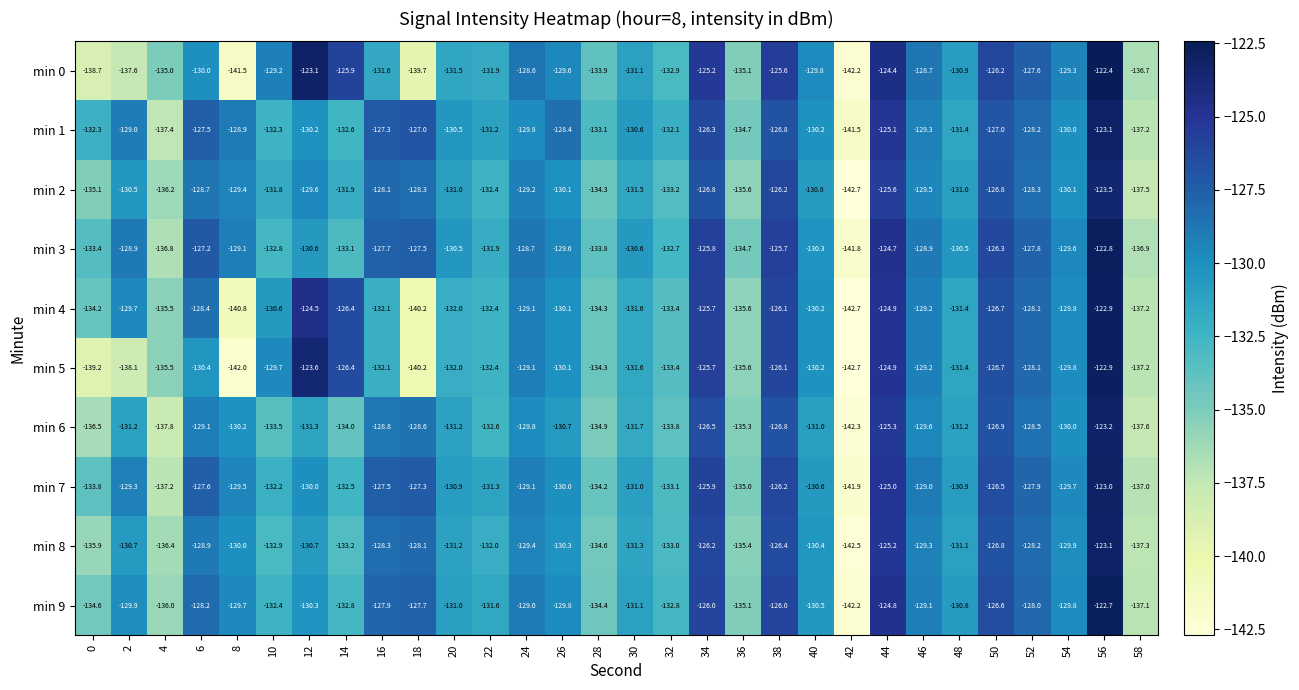

At which category is the sum across all series the highest?

56